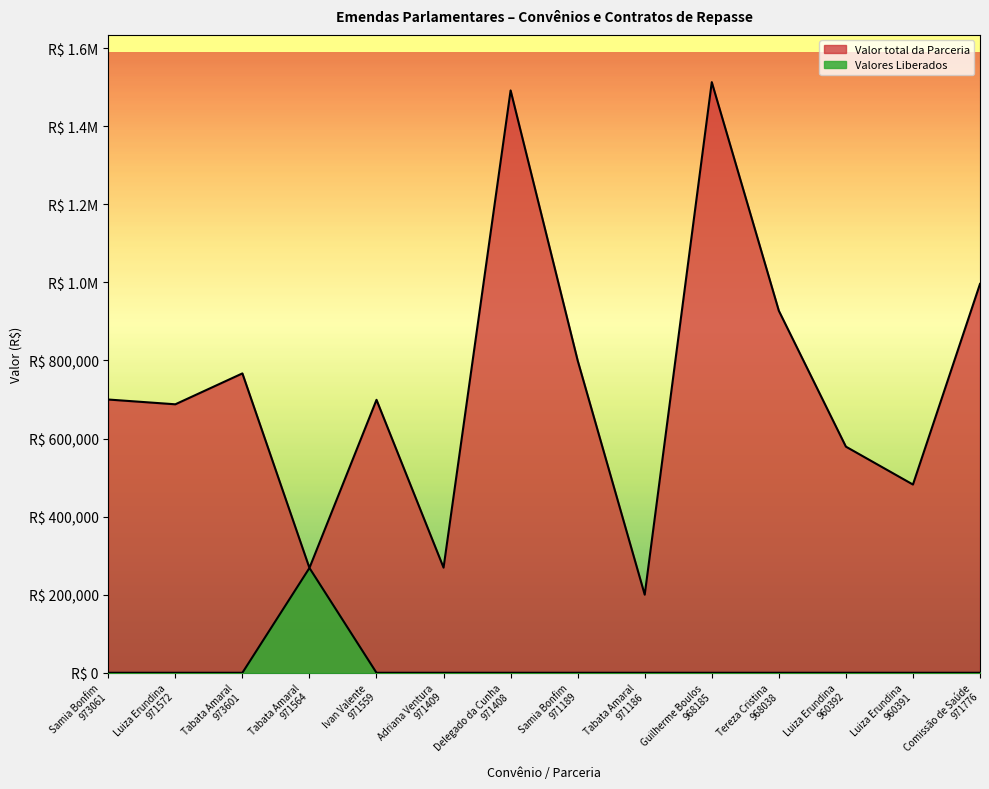

Rank the series by their average value, from lowest to highest.

Valores Liberados, Valor total da Parceria